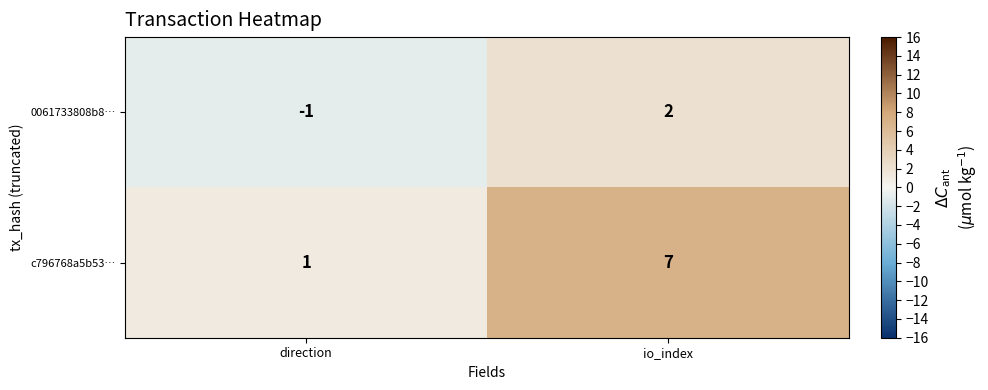

What is the sum of the c796768a5b53… values at direction and io_index?

8